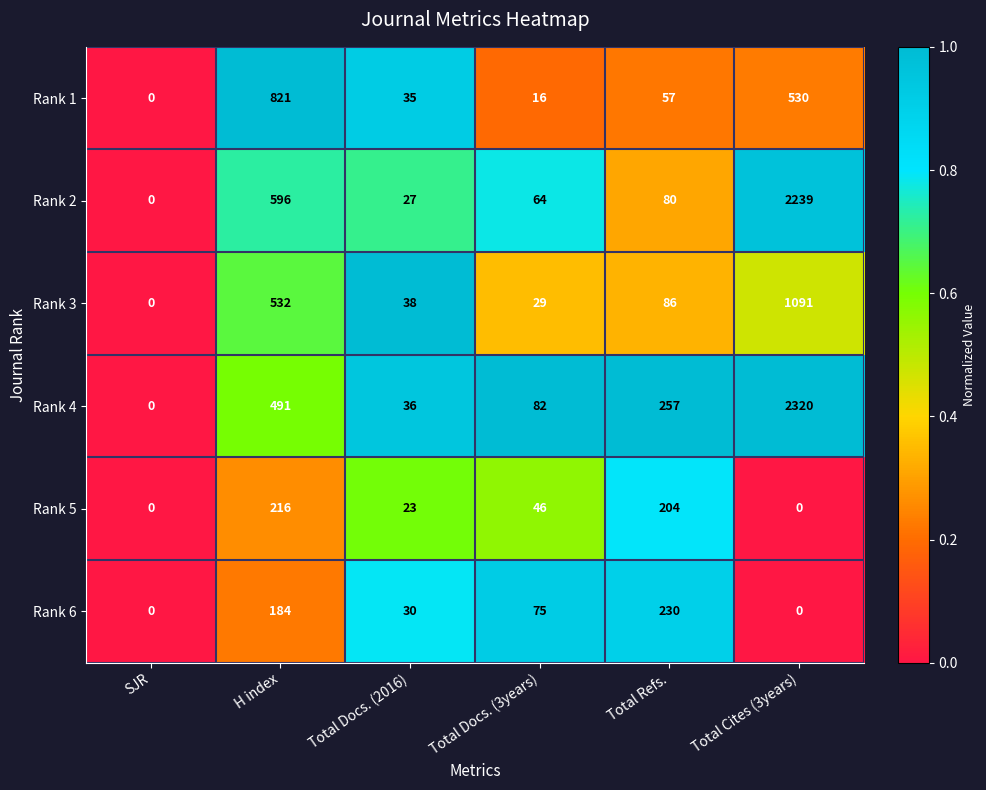

What is the total value across all series at Total Refs.?

914